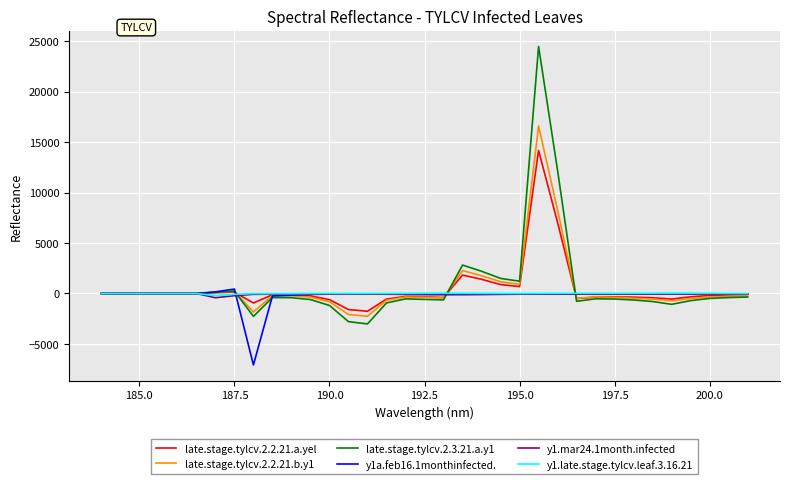

Which series has the largest range (max minus min)?

late.stage.tylcv.2.3.21.a.y1